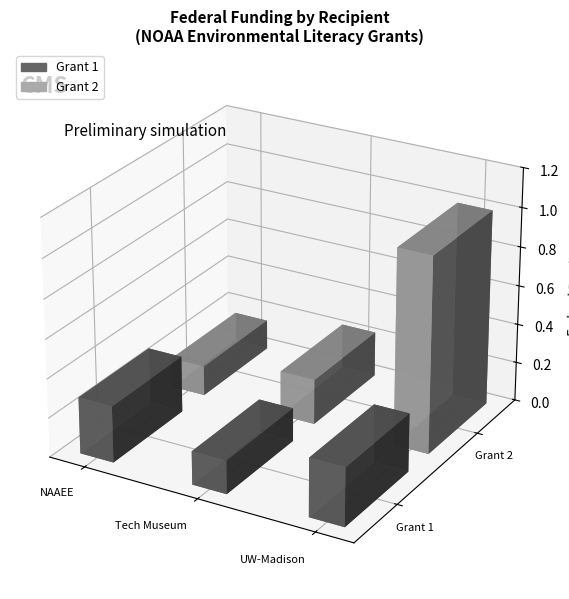

Does the chart contain stacked bars?

No